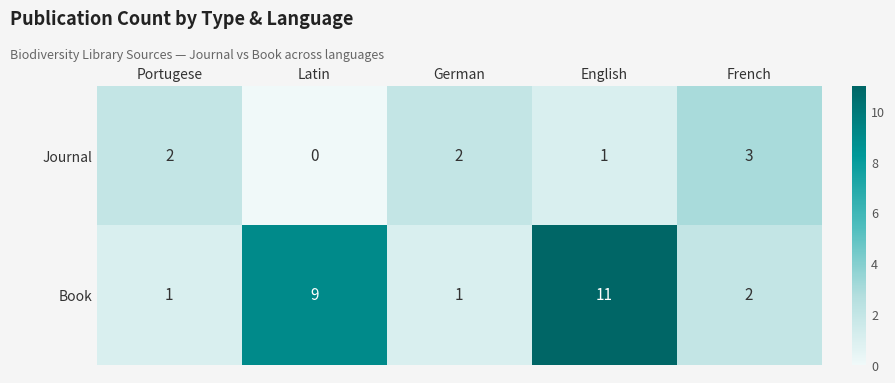

Rank the series by their maximum value, from lowest to highest.

Journal, Book